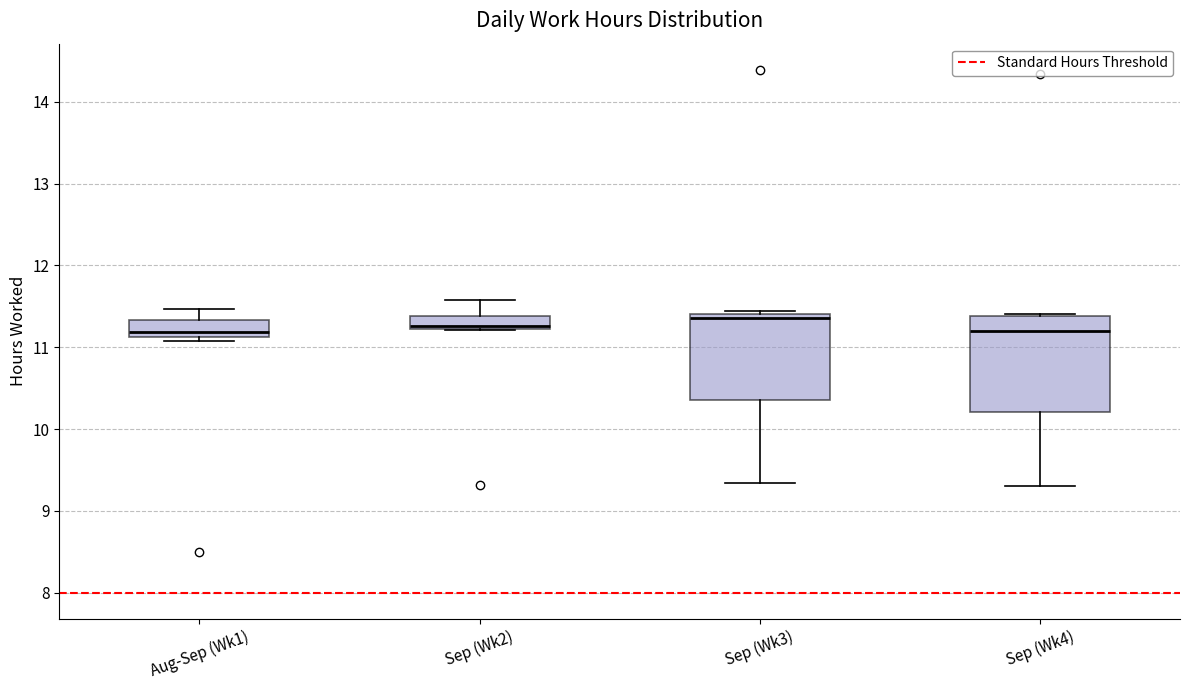

Which box is the tallest, from its lower edge to its upper edge?

Sep (Wk4)